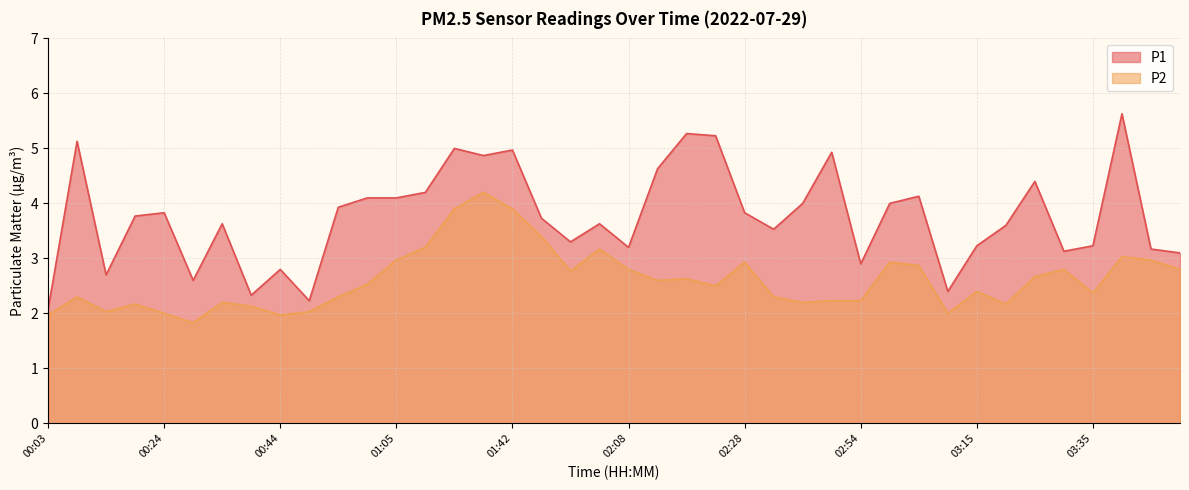

At which category is the sum across all series the highest?

01:36